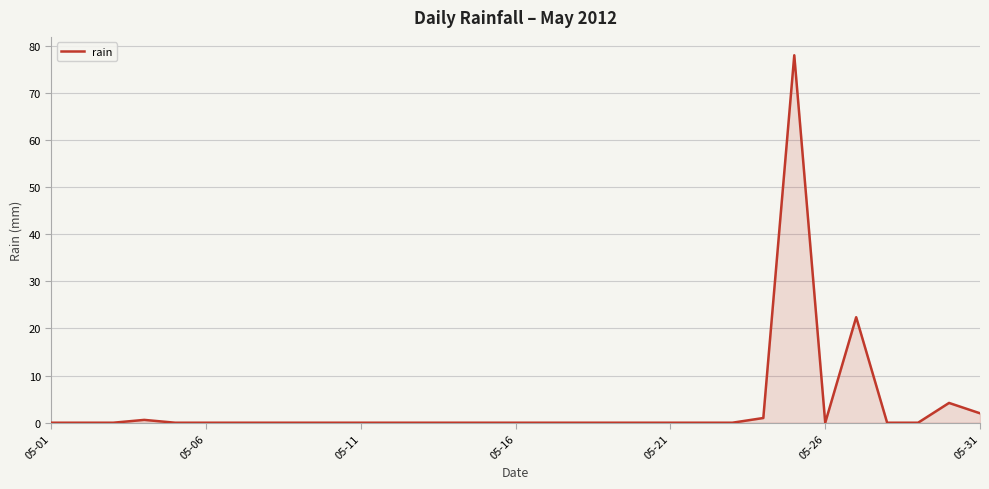

What is the difference between the second highest and minimum values?

22.4